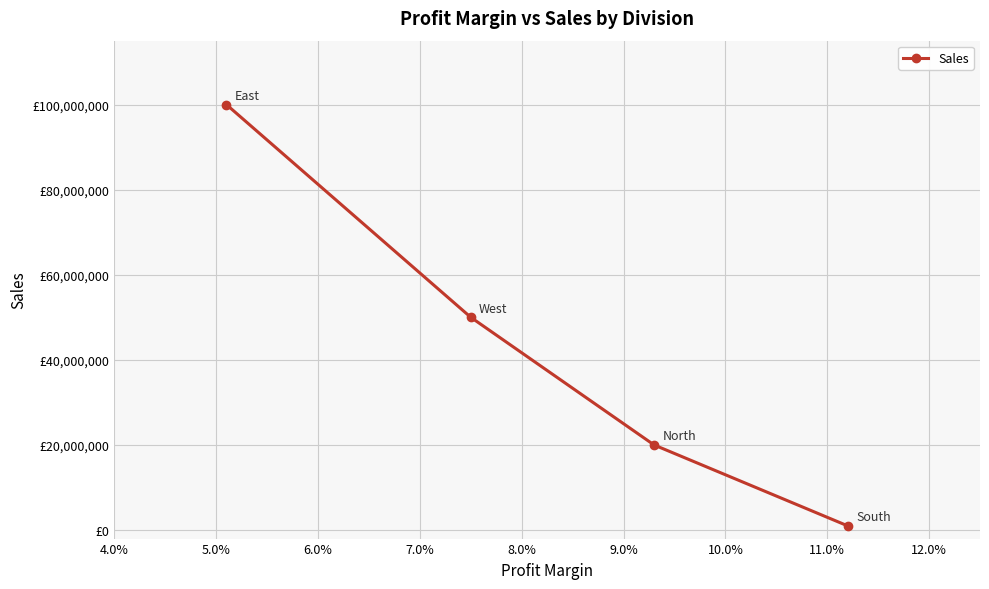

What is the value of the 4th point from the left?

1000000